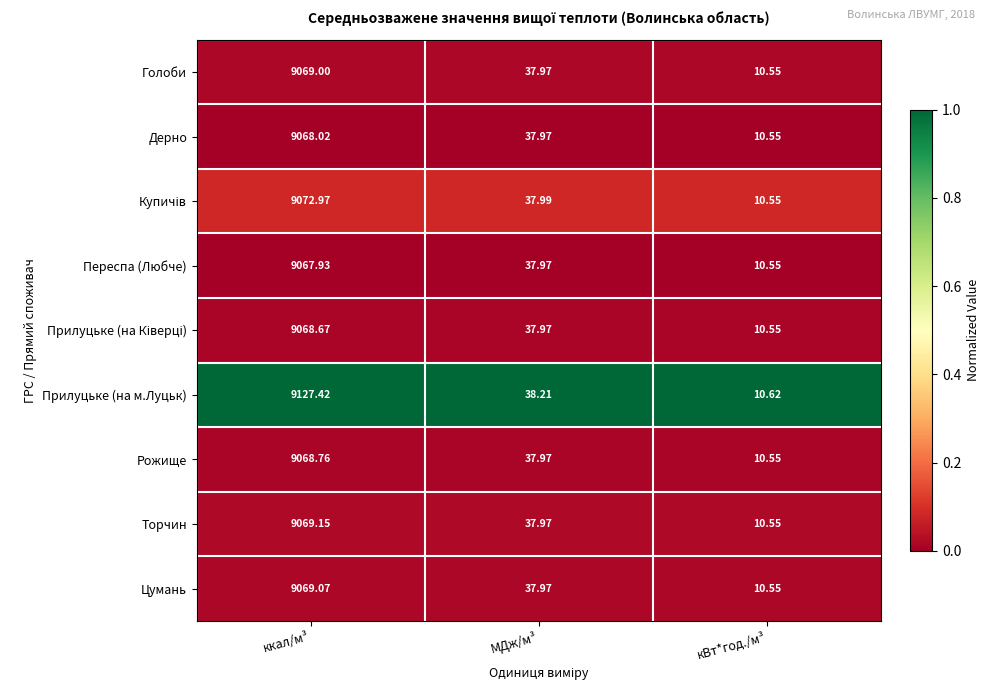

Count the number of data series in this chart.

9